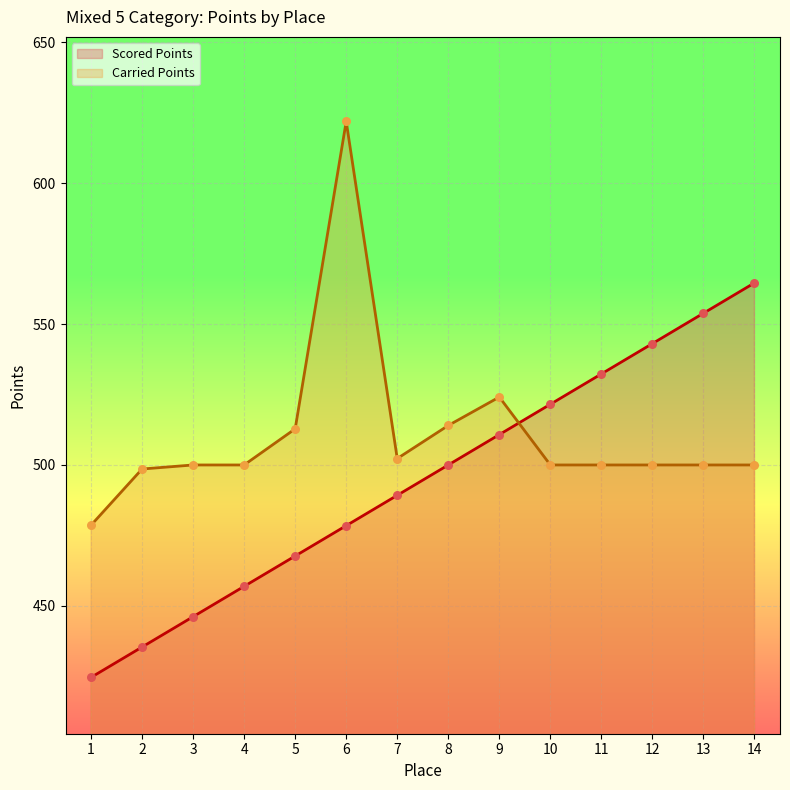

At how many categories does at least one series exceed 584?

1